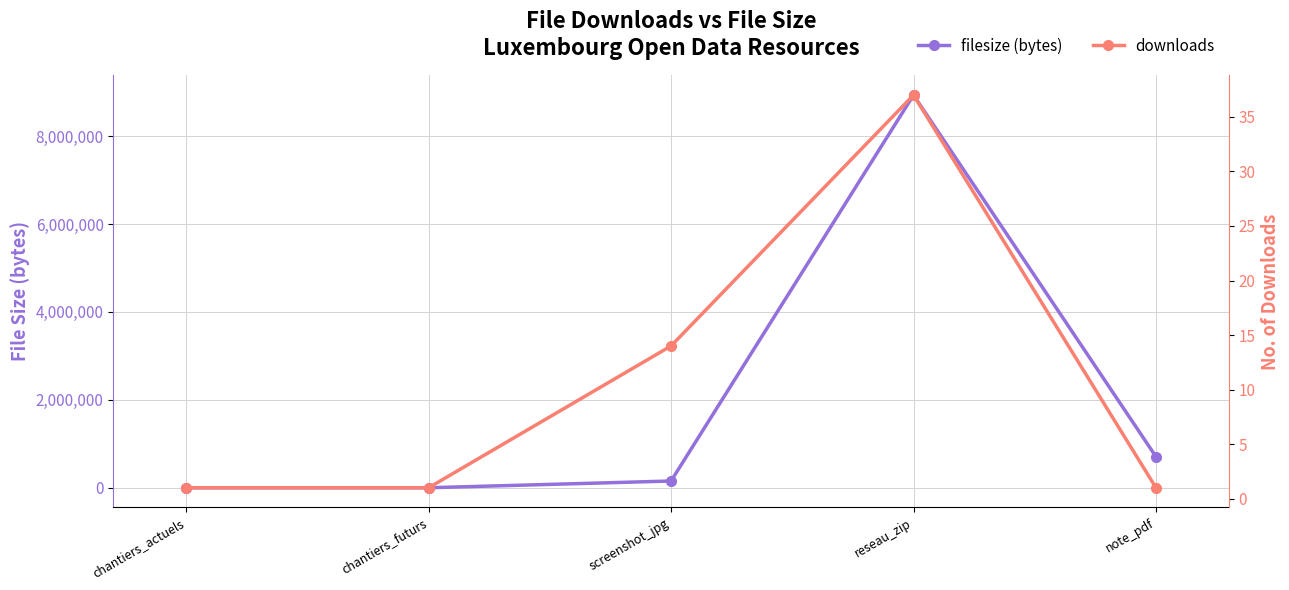

At which label is filesize (bytes) closest to 4466560?

note_pdf